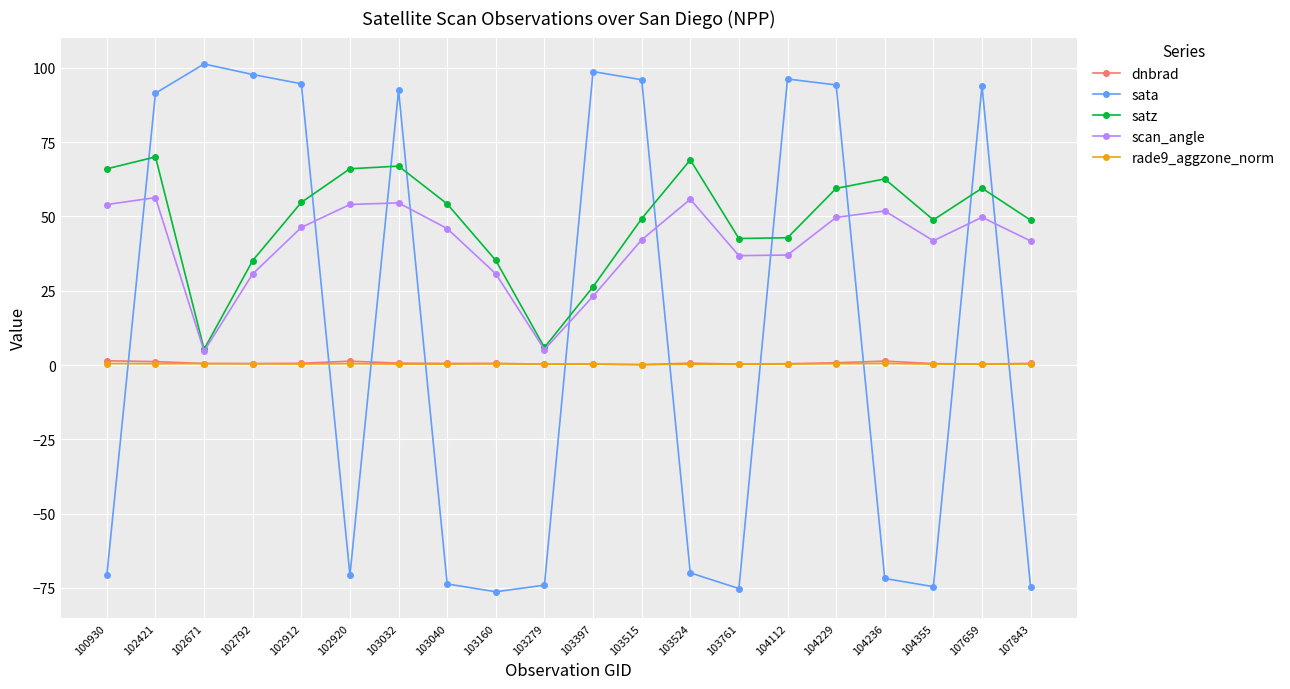

Which series has the largest range (max minus min)?

sata